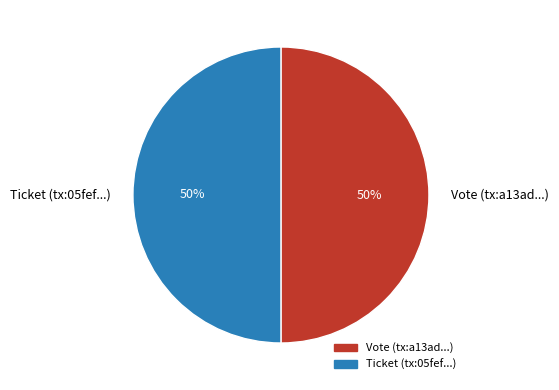

Do Vote (tx:a13ad...) and Ticket (tx:05fef...) together represent more than half of the pie?

Yes